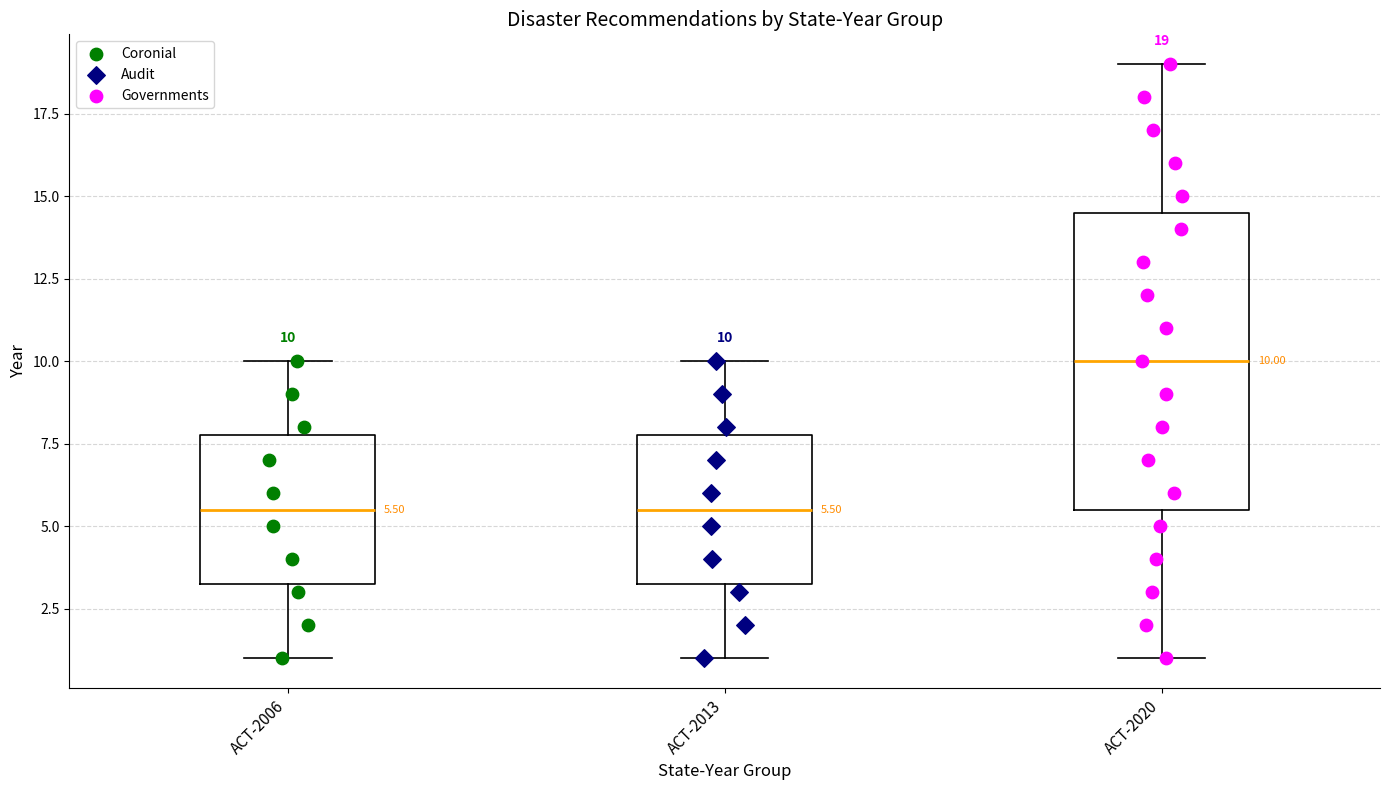

Comparing the boxes themselves (not the whiskers), which one is the tallest?

ACT-2020